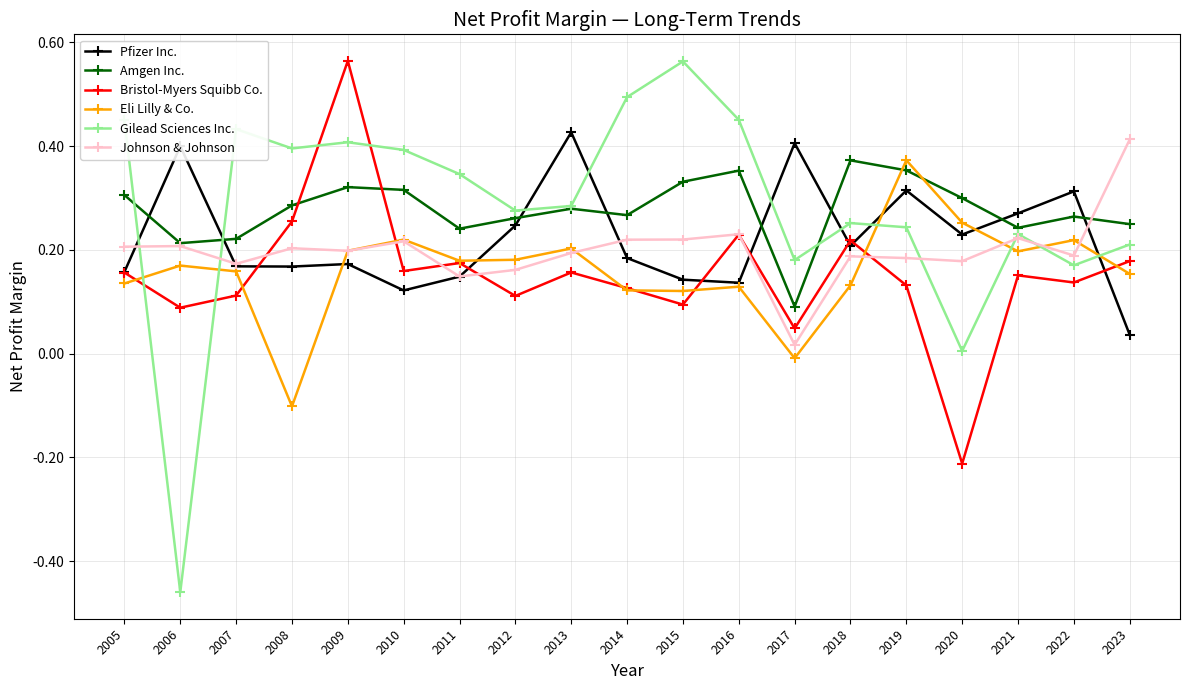

Which series changed the most between 2012 and 2014?

Gilead Sciences Inc.